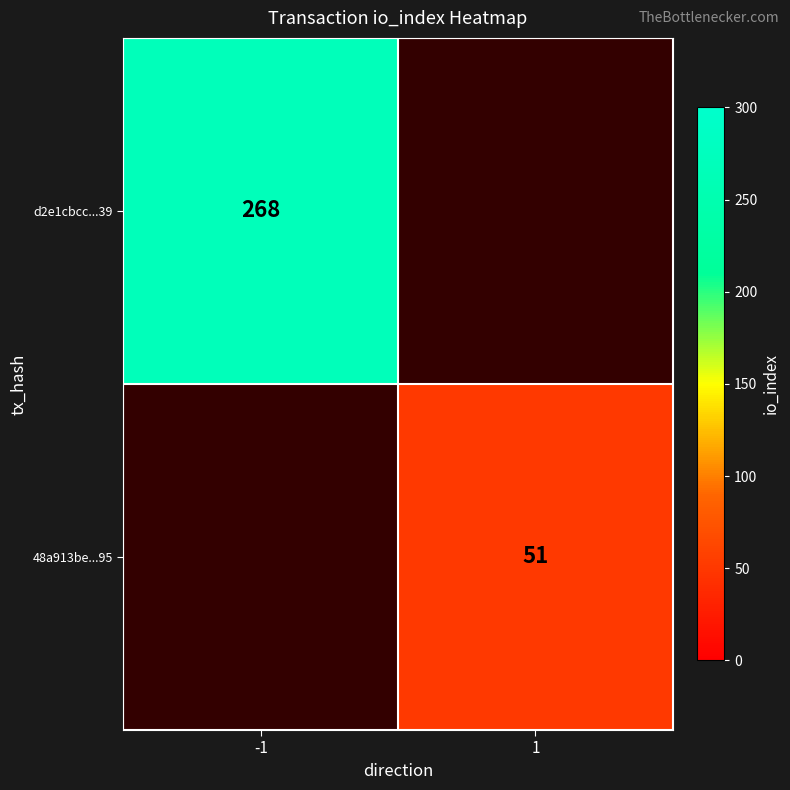

At which category is the sum across all series the highest?

-1